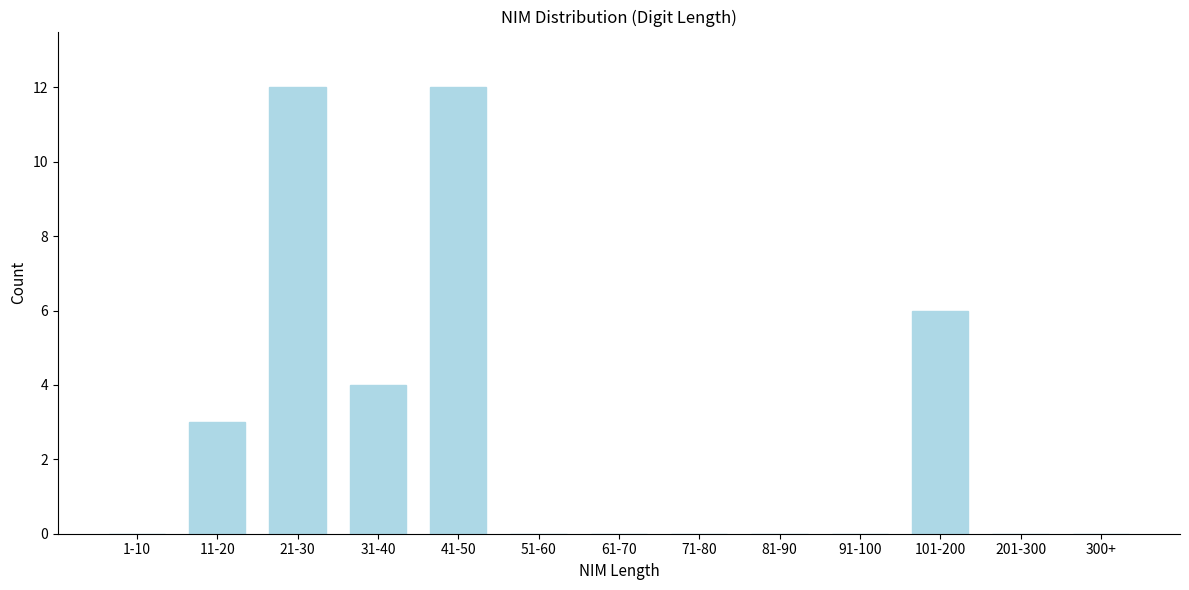

Reading right to left, extract all data points from this chart.

300+=0	201-300=0	101-200=6	91-100=0	81-90=0	71-80=0	61-70=0	51-60=0	41-50=12	31-40=4	21-30=12	11-20=3	1-10=0